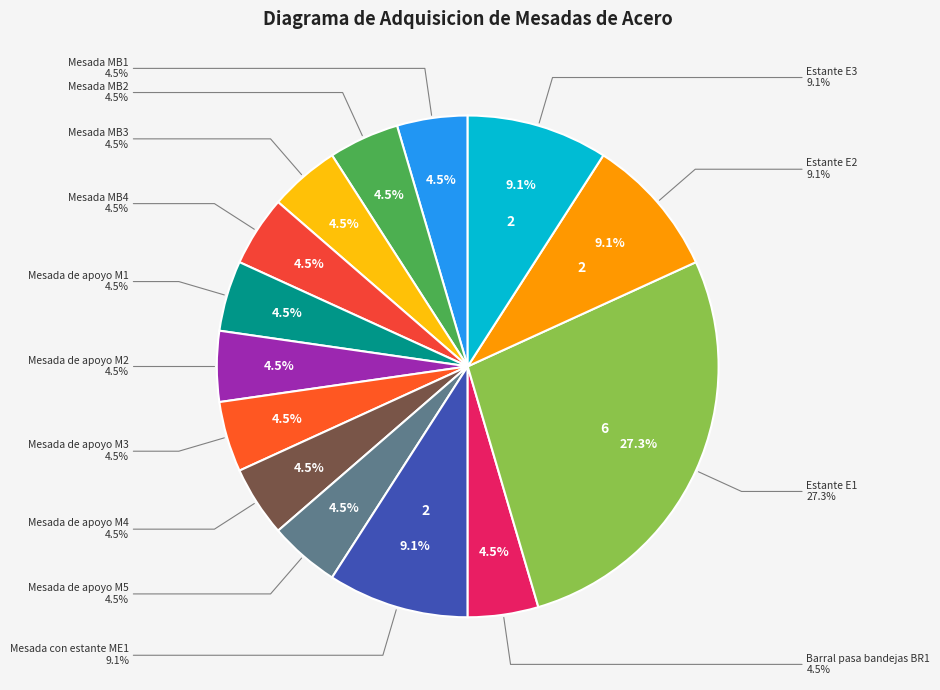

Between Mesada con estante ME1 and Mesada de apoyo M2, which is larger?

Mesada con estante ME1